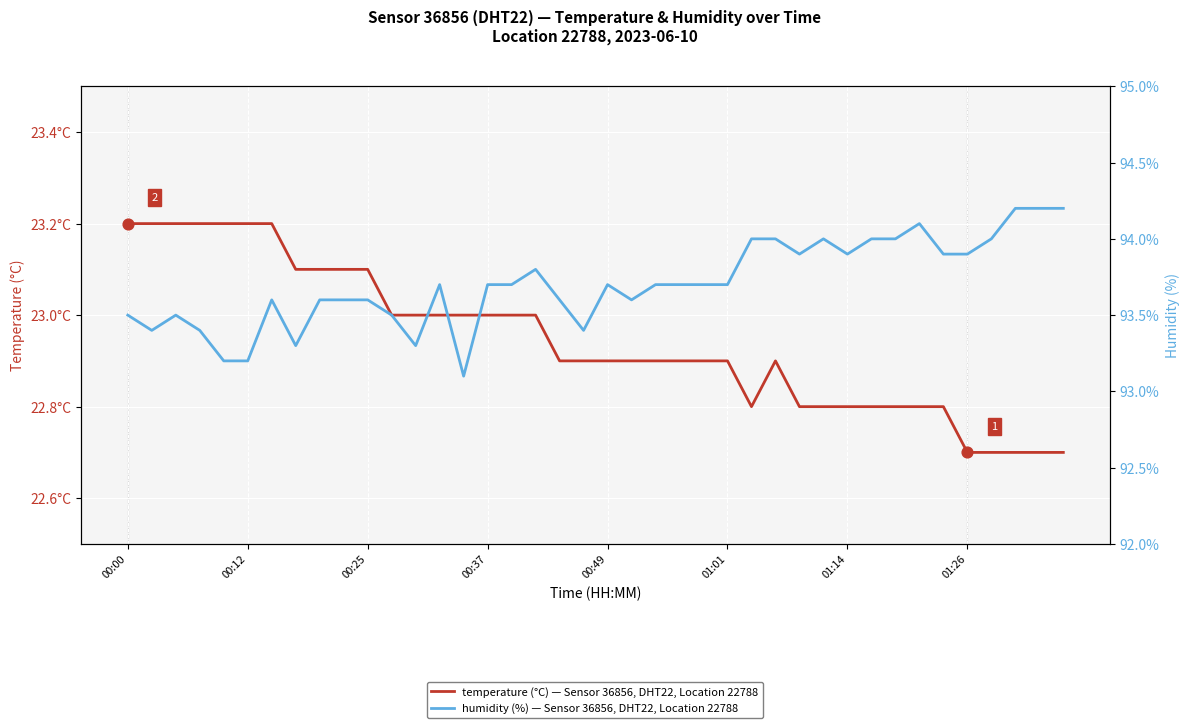

At how many categories does at least one series exceed 61?

40